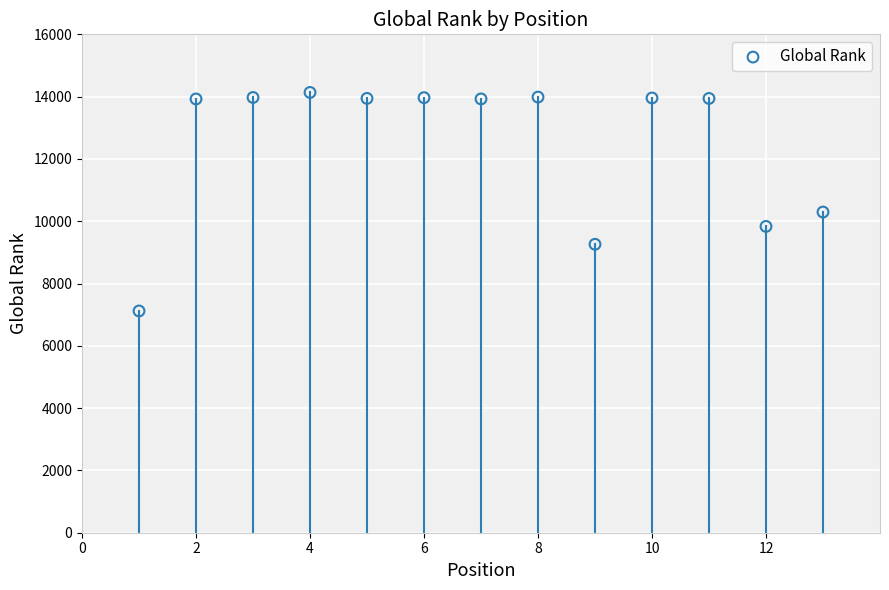

What Y value in the scatter plot is closest to 10626?

10295